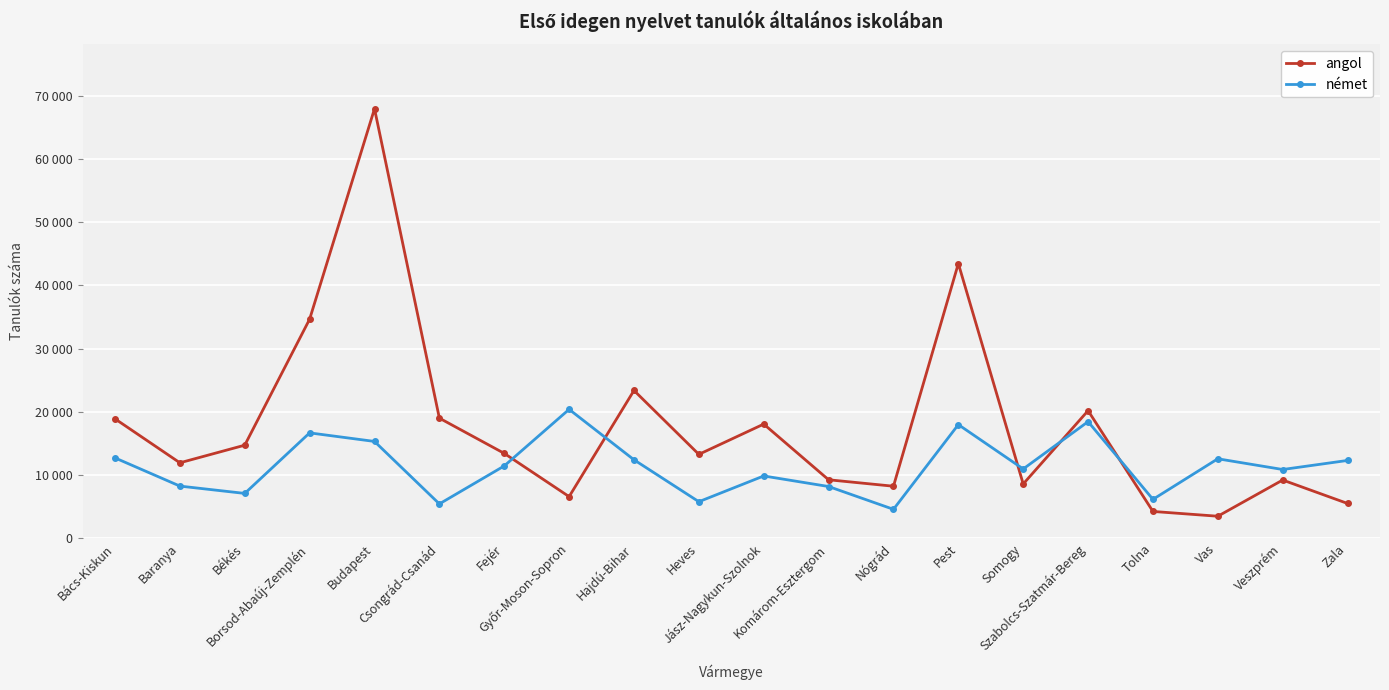

Reading left to right, what are all the values shown in this chart?

angol: 18873	11918	14705	34641	67928	18982	13409	6568	23361	13253	18041	9232	8212	43442	8569	20168	4222	3465	9193	5483
német: 12693	8233	7074	16652	15297	5415	11422	20373	12395	5762	9836	8166	4557	17959	10943	18428	6134	12553	10857	12291